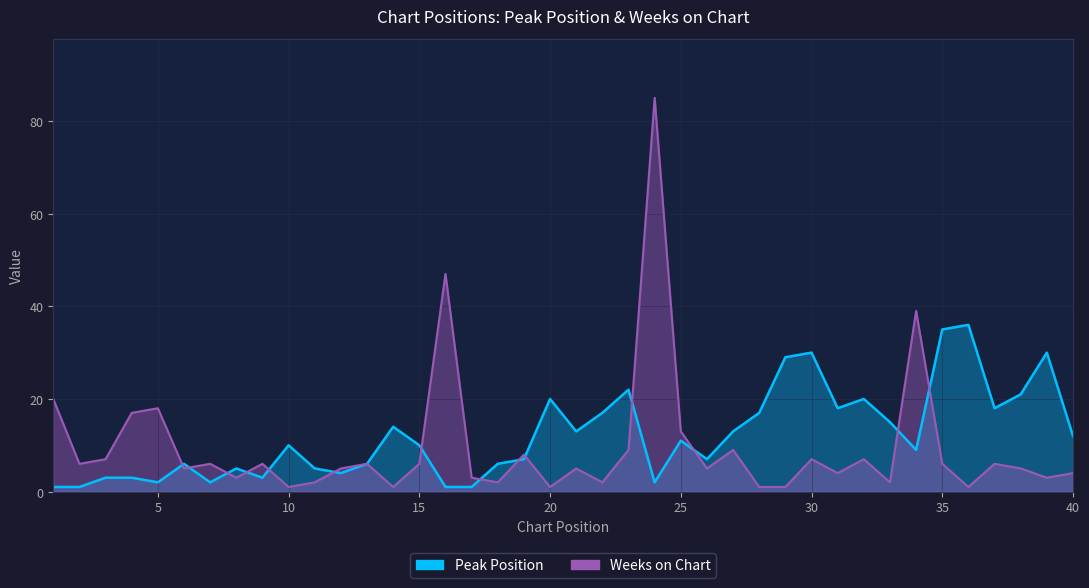

Reading left to right, what are all the values shown in this chart?

Peak Position: 1	1	3	3	2	6	2	5	3	10	5	4	6	14	10	1	1	6	7	20	13	17	22	2	11	7	13	17	29	30	18	20	15	9	35	36	18	21	30	12
Weeks on Chart: 20	6	7	17	18	5	6	3	6	1	2	5	6	1	6	47	3	2	8	1	5	2	9	85	13	5	9	1	1	7	4	7	2	39	6	1	6	5	3	4